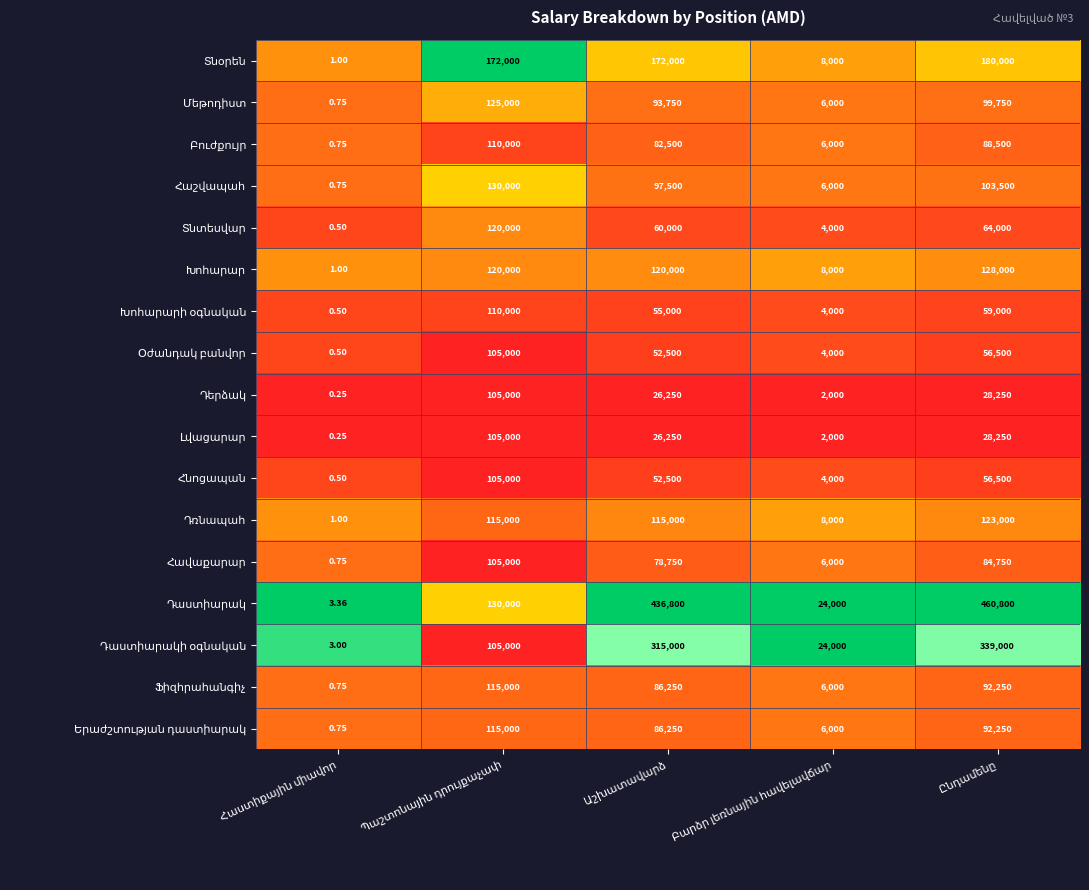

How many data points does each series have?

5